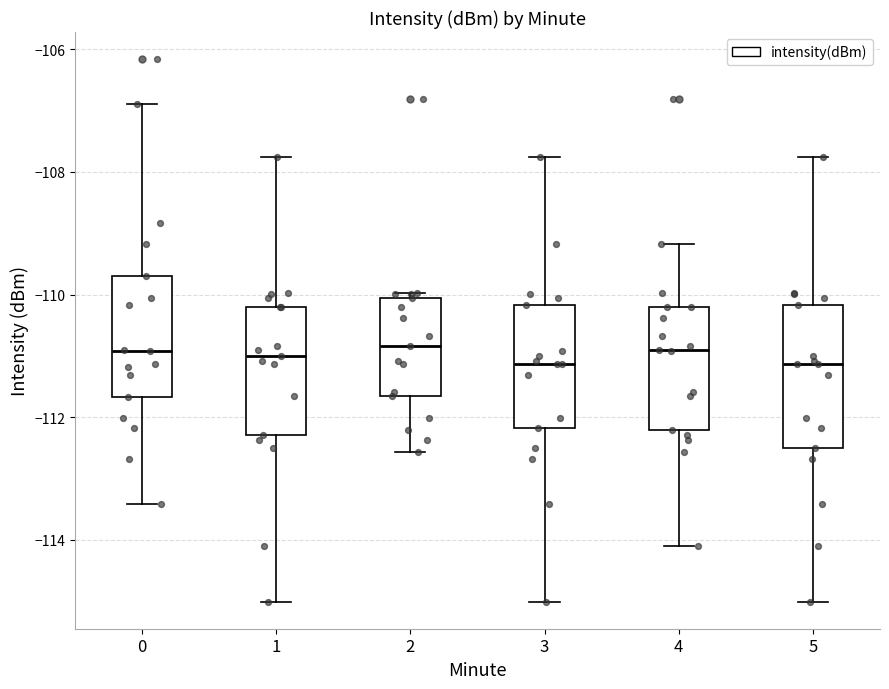

Reading left to right, read every box against the y-axis: the position of its median line, the range the box covers, and the ends of its whiskers. The values are not printed on the chart, so give them approximately, as read against the axis.

0: median -111.0, box -111.6 to -109.6, whiskers -113.4 to -106.8
1: median -111.0, box -112.2 to -110.2, whiskers -115.0 to -107.8
2: median -110.8, box -111.6 to -110.0, whiskers -112.6 to -110.0 (just above the box's upper edge)
3: median -111.2, box -112.2 to -110.2, whiskers -115.0 to -107.8
4: median -111.0, box -112.2 to -110.2, whiskers -114.0 to -109.2
5: median -111.2, box -112.4 to -110.2, whiskers -115.0 to -107.8